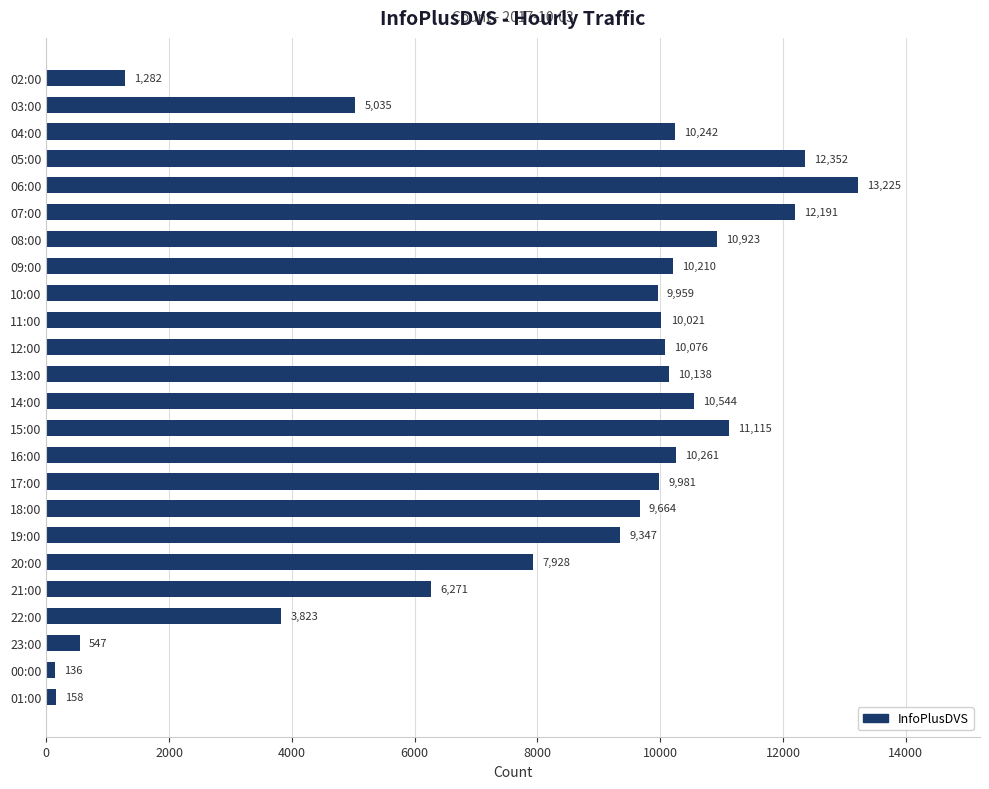

What position from the top is 03:00?

2